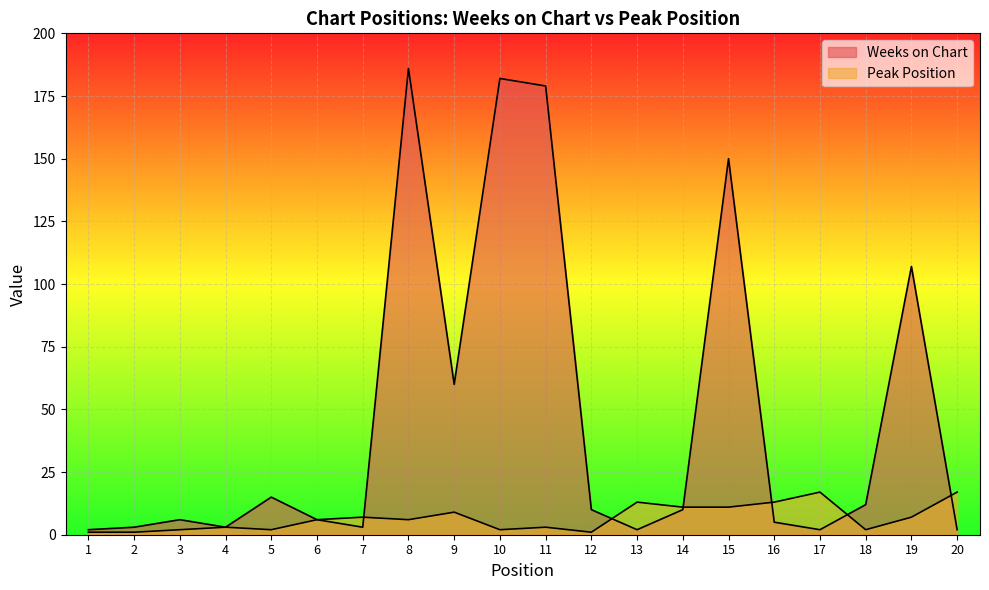

What is the average value of the Weeks on Chart series?

47